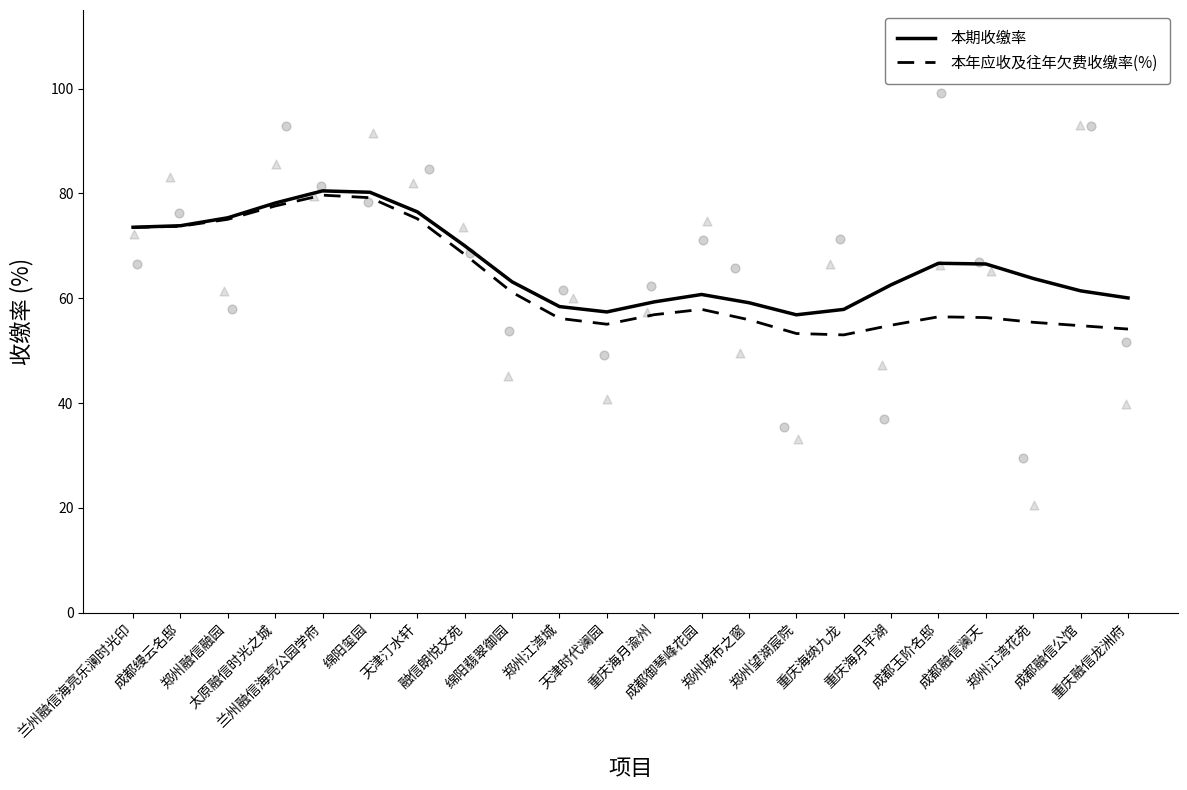

What are all the series names shown in the legend?

本期收缴率, 本年应收及往年欠费收缴率(%)